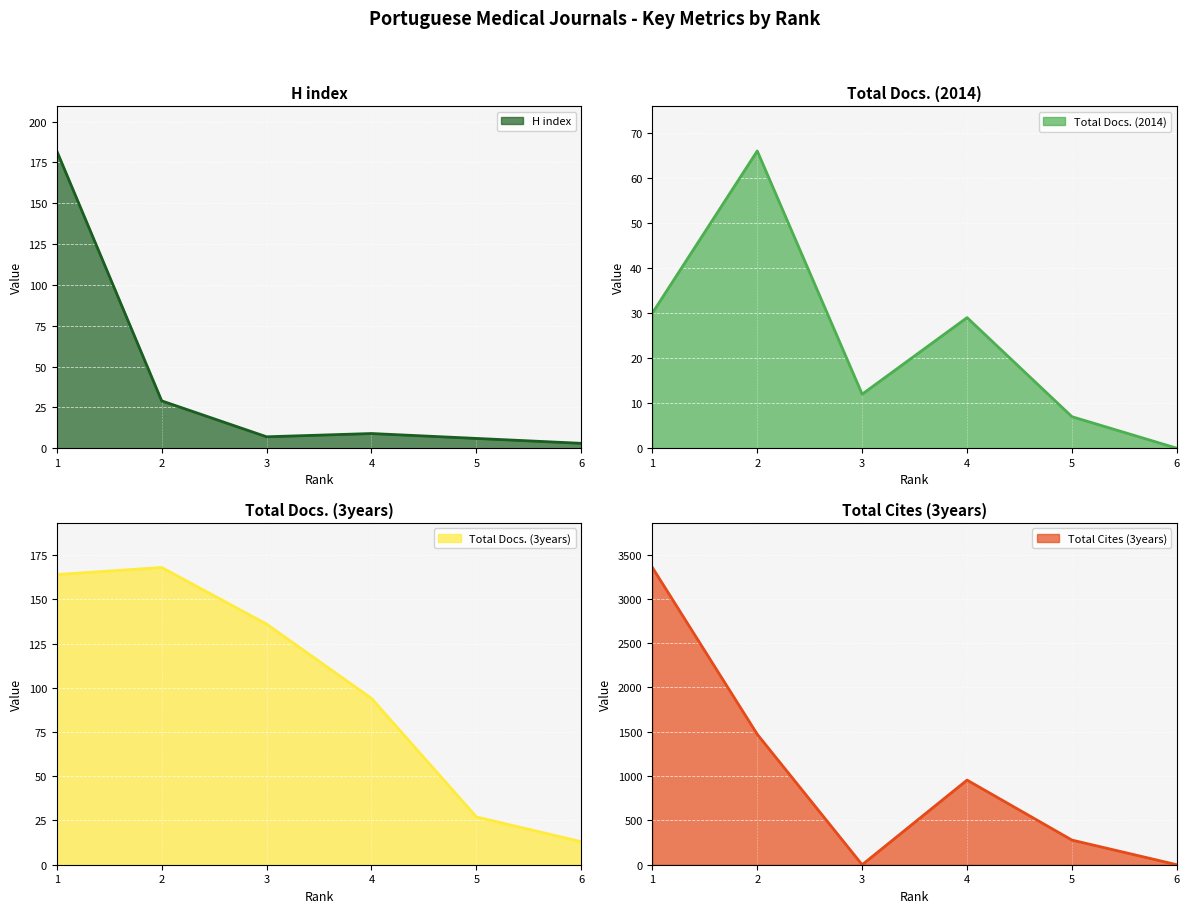

How many interior local peaks does the Total Docs. (3years) series have?

1